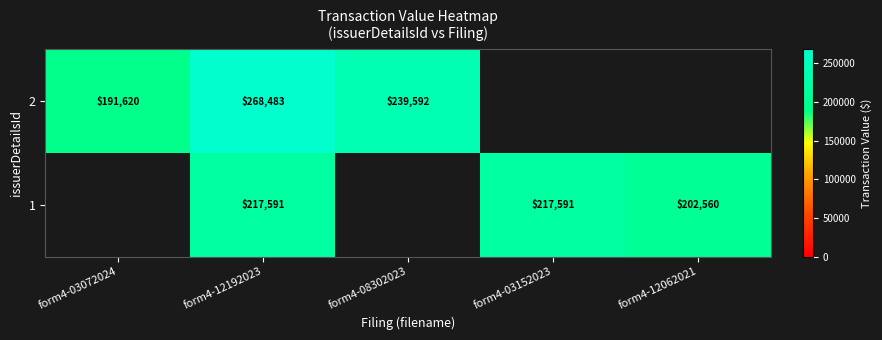

What is the difference between the highest and lowest values at form4-08302023?

239592